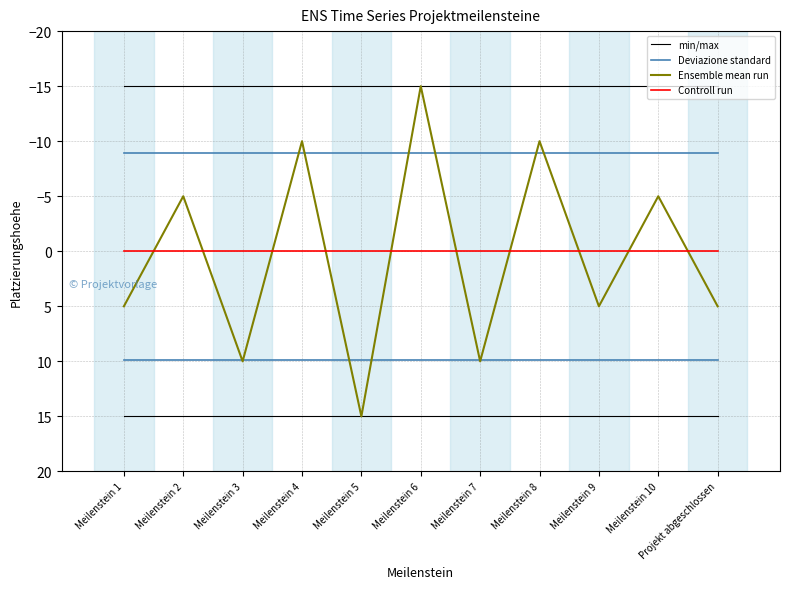

True or false: min/max and Deviazione standard cross at least once.

False